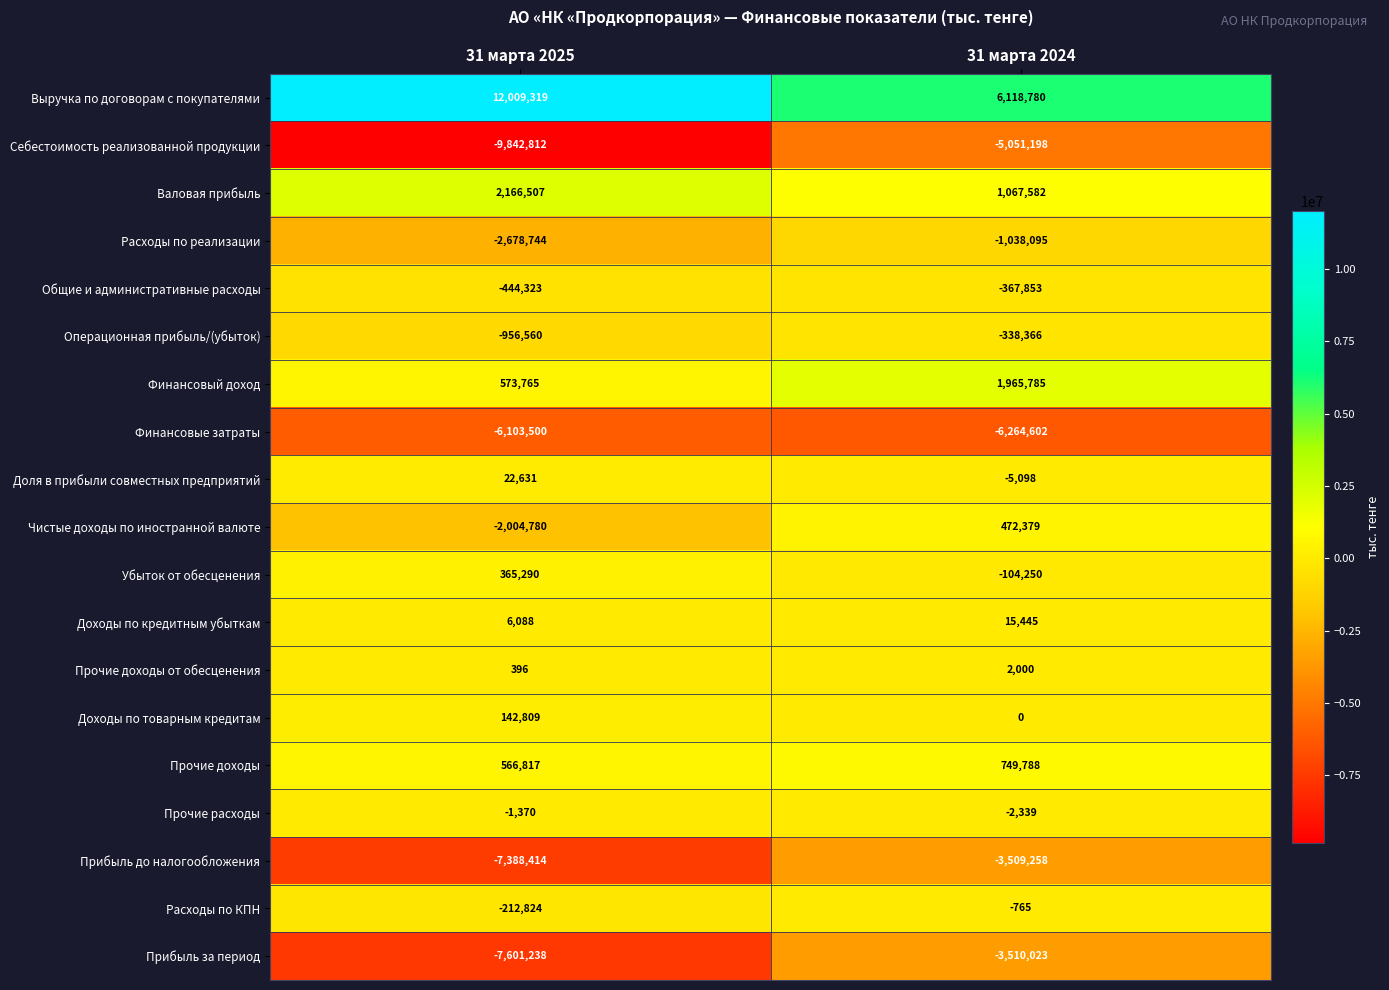

Which series has the largest total across all categories?

Выручка по договорам с покупателями